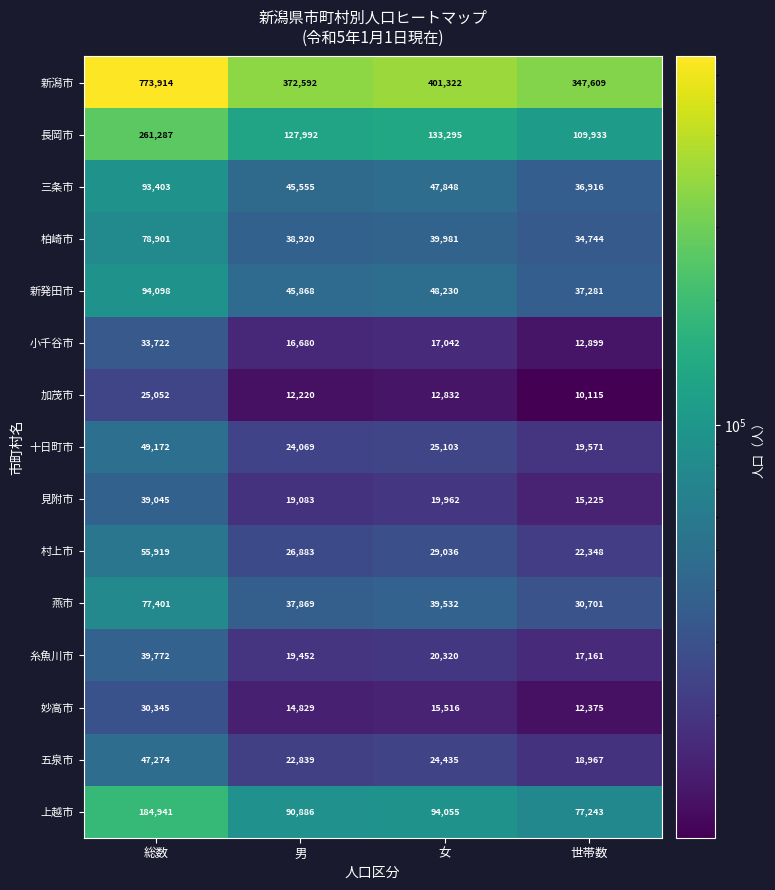

At which category is the sum across all series the highest?

総数